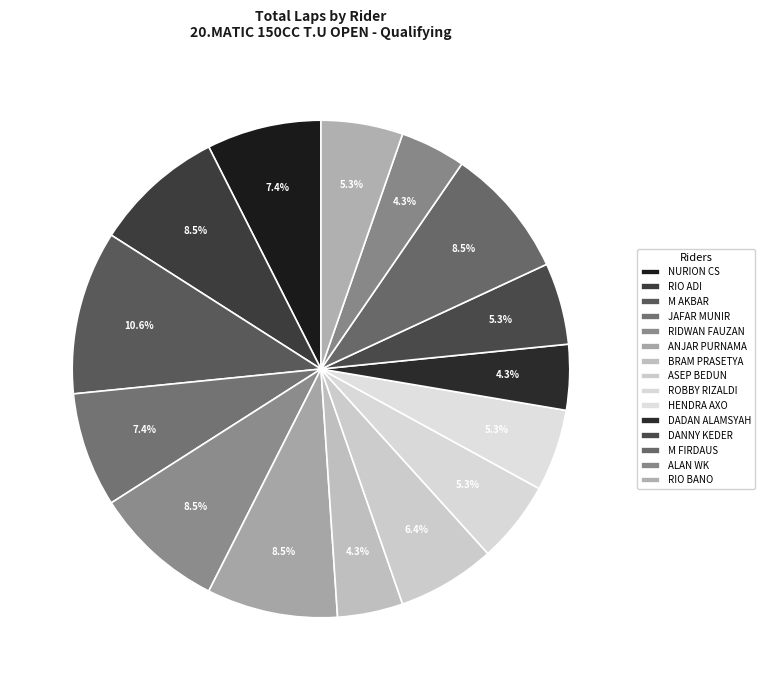

Do ASEP BEDUN and ANJAR PURNAMA together represent more than half of the pie?

No